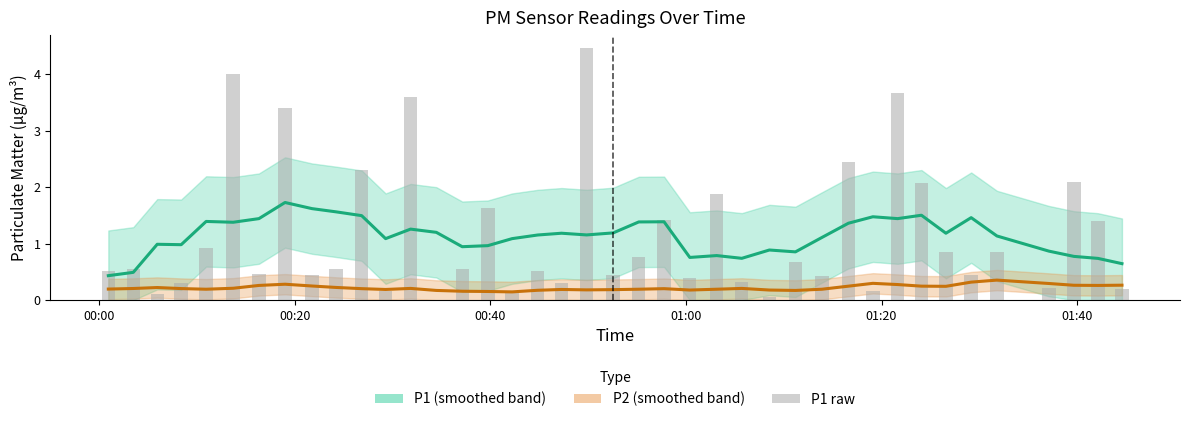

Are the bars horizontal?

No